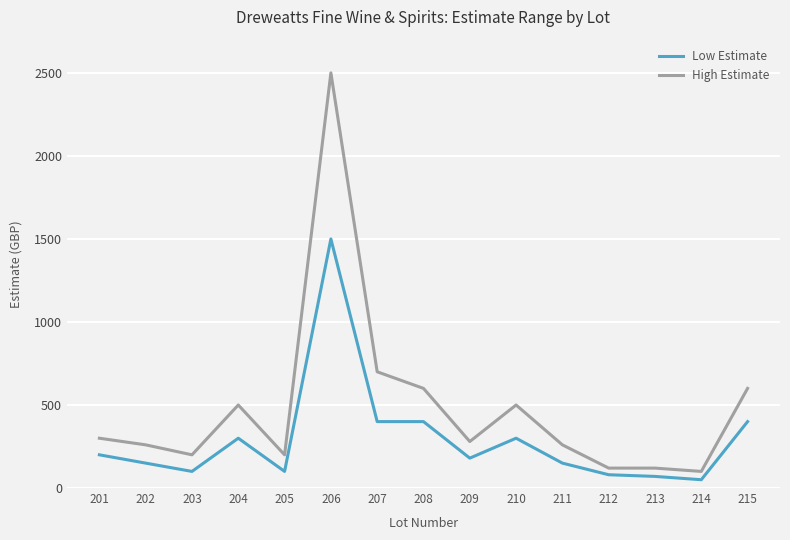

At which category is the sum across all series the highest?

206